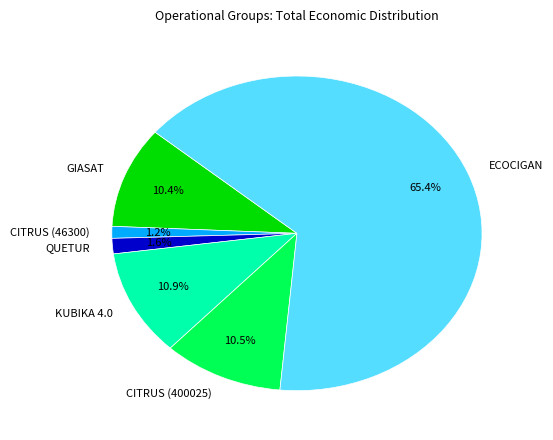

To the nearest percent, what percentage of the pie is GIASAT?

10%